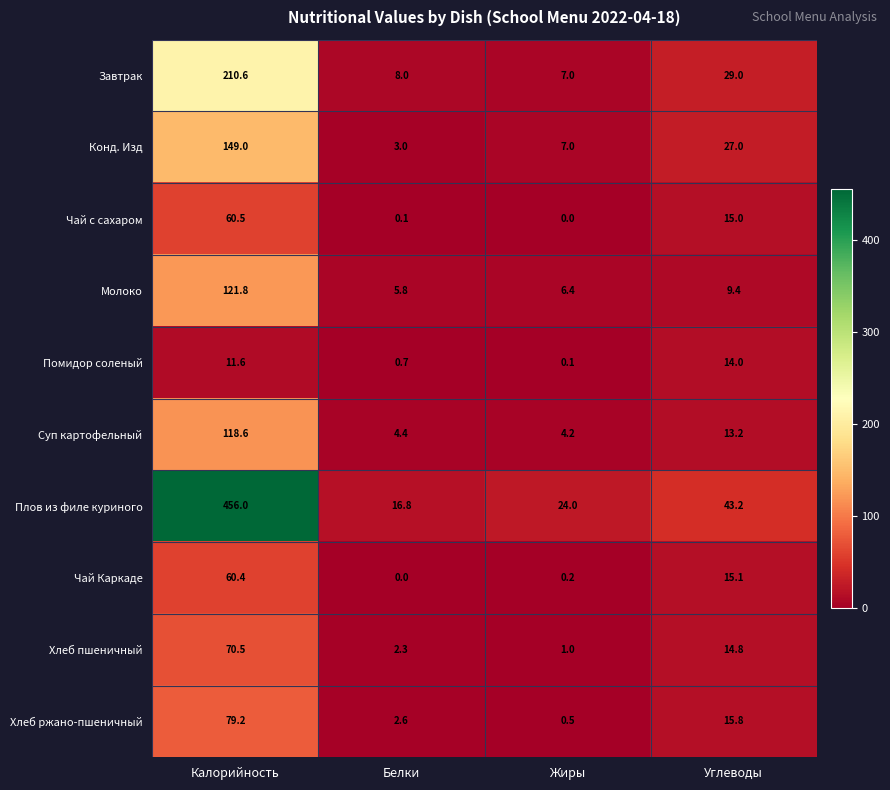

At which label does Завтрак first exceed 29?

Калорийность